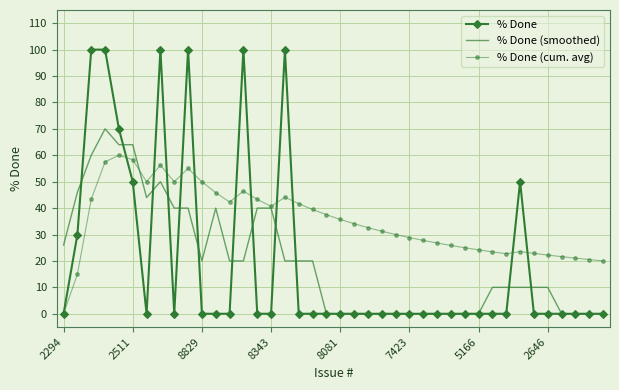

What is the sum of all % Done values?

800.0